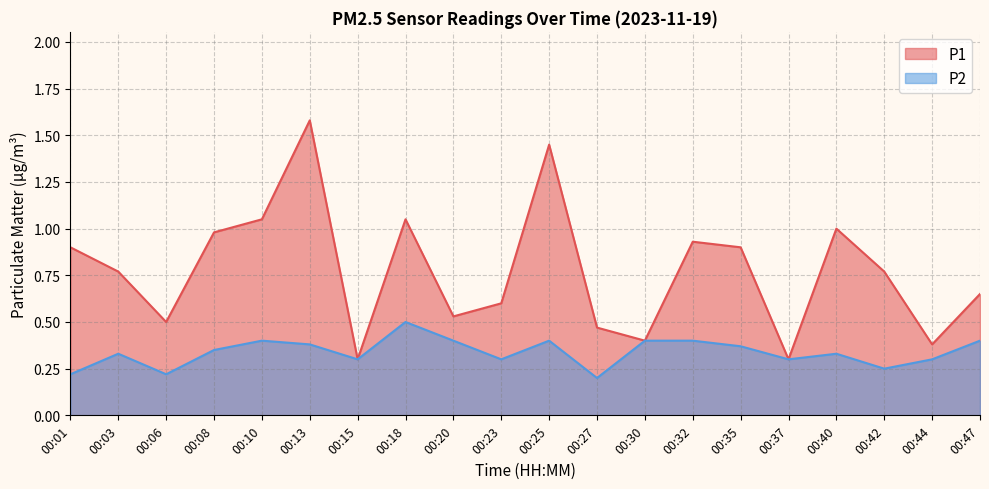

Which has a higher value, 00:42 or 00:10?

00:10